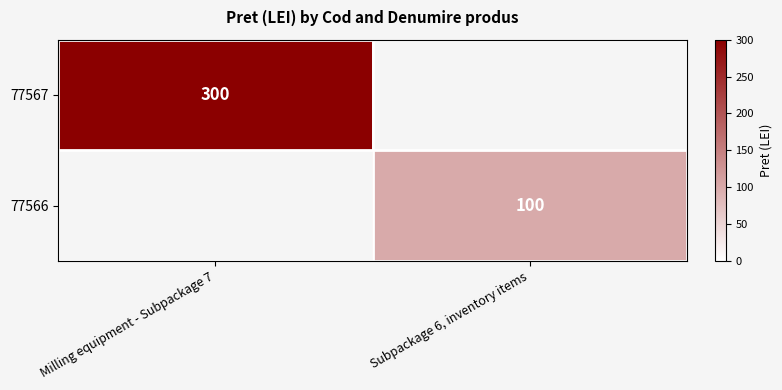

The value of 77566 at Subpackage 6, inventory items is 152. True or false?

False